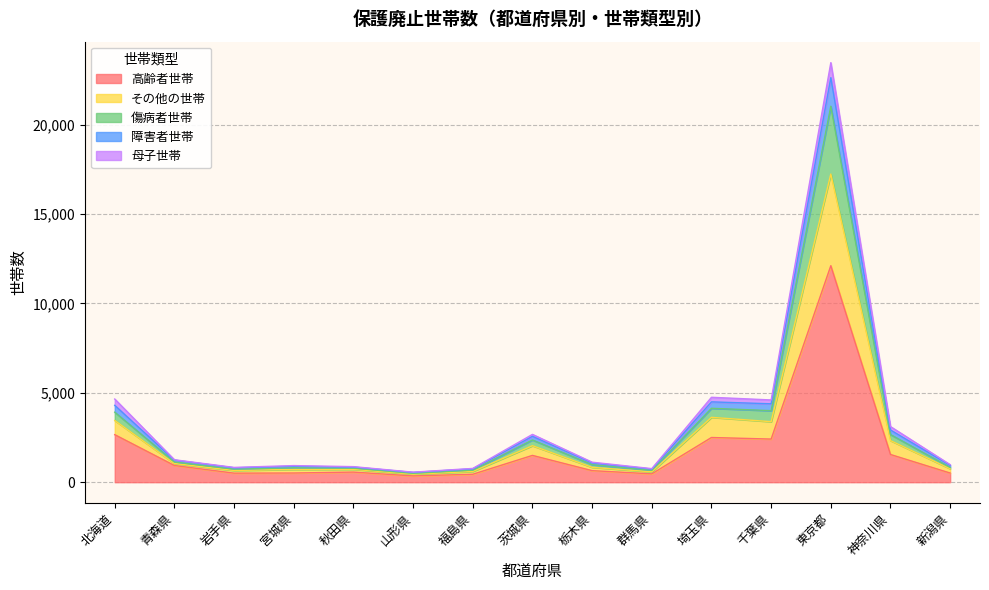

True or false: 傷病者世帯 and 高齢者世帯 intersect in this chart.

False